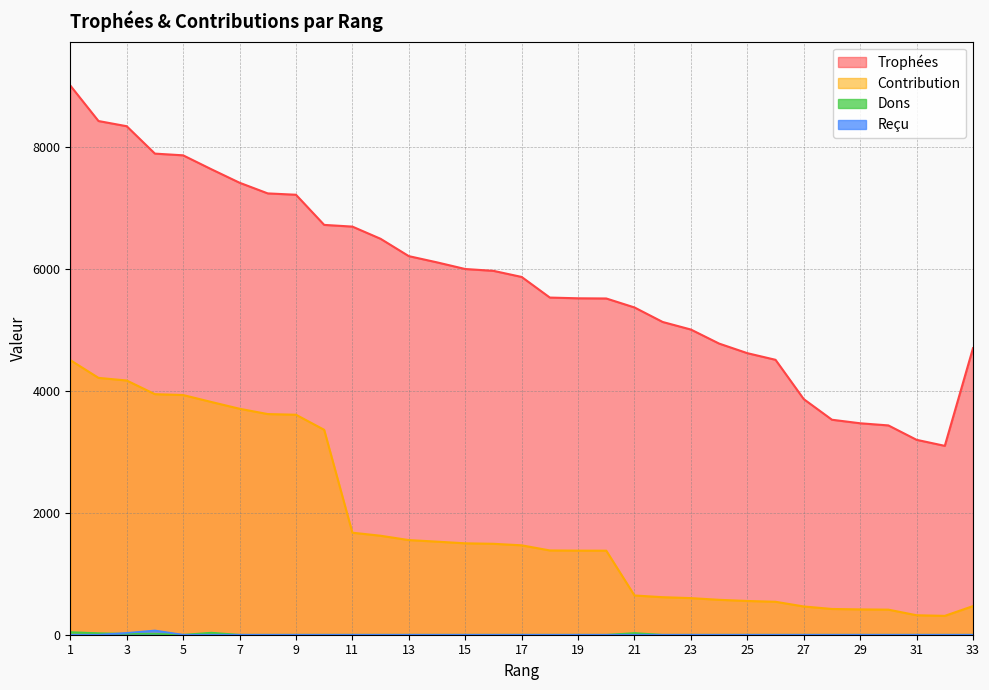

True or false: Trophées has a value of 5363 at 21.

True